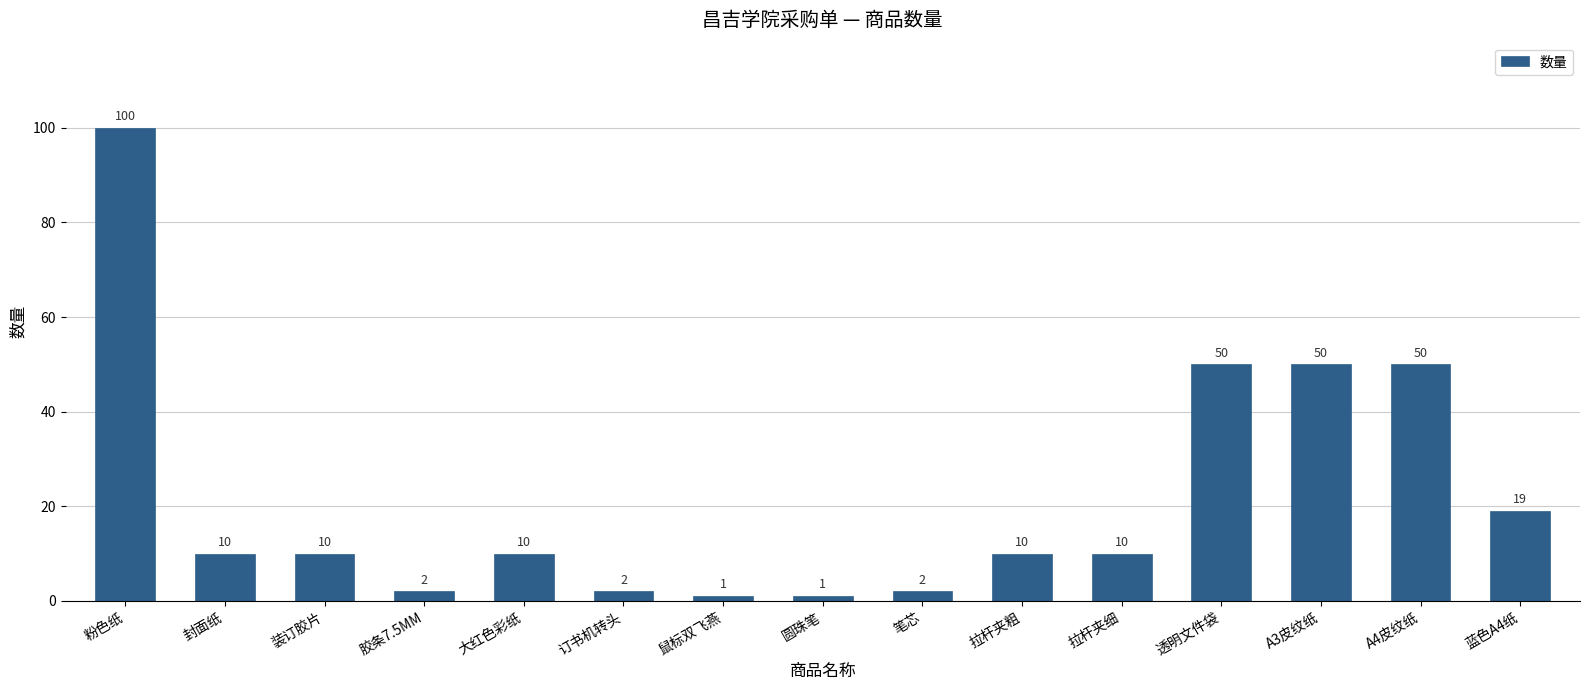

The value at A4皮纹纸 is 50. True or false?

True